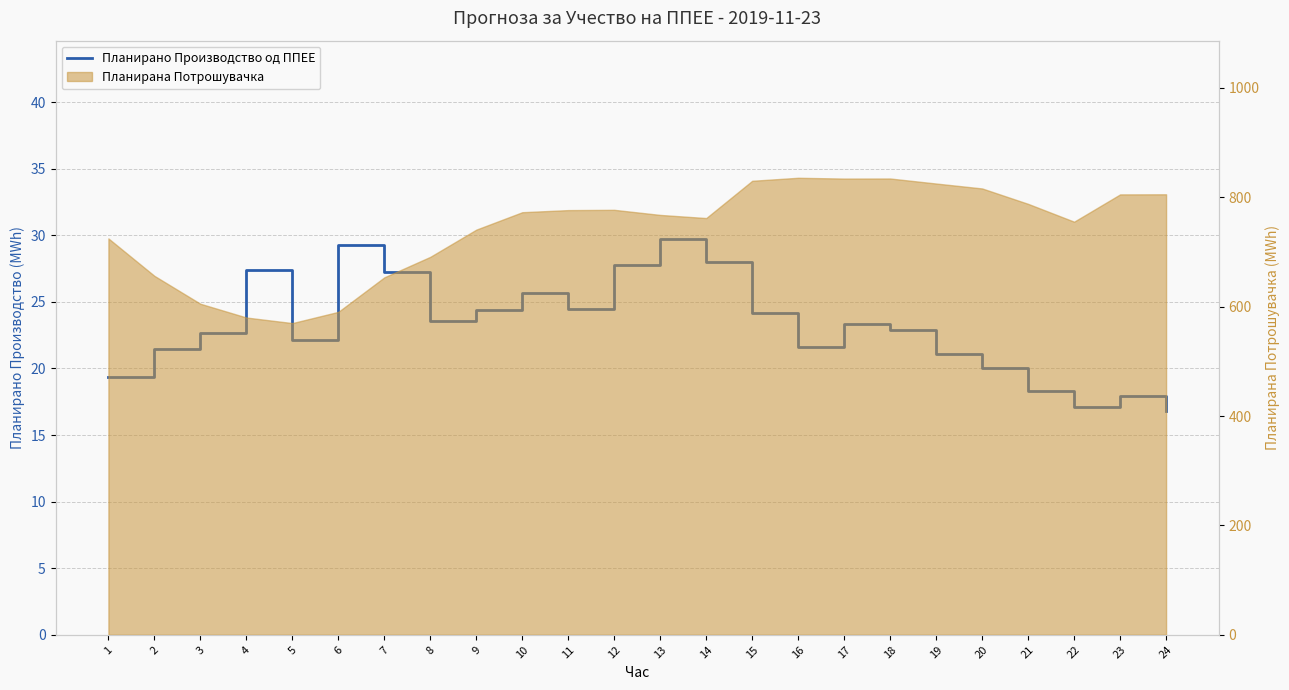

Reading left to right, transcribe all the data shown in this chart.

19.3	21.5	22.6	27.4	22.1	29.3	27.3	23.6	24.4	25.7	24.5	27.8	29.7	28.0	24.2	21.6	23.3	22.9	21.1	20.0	18.3	17.1	17.9	16.8